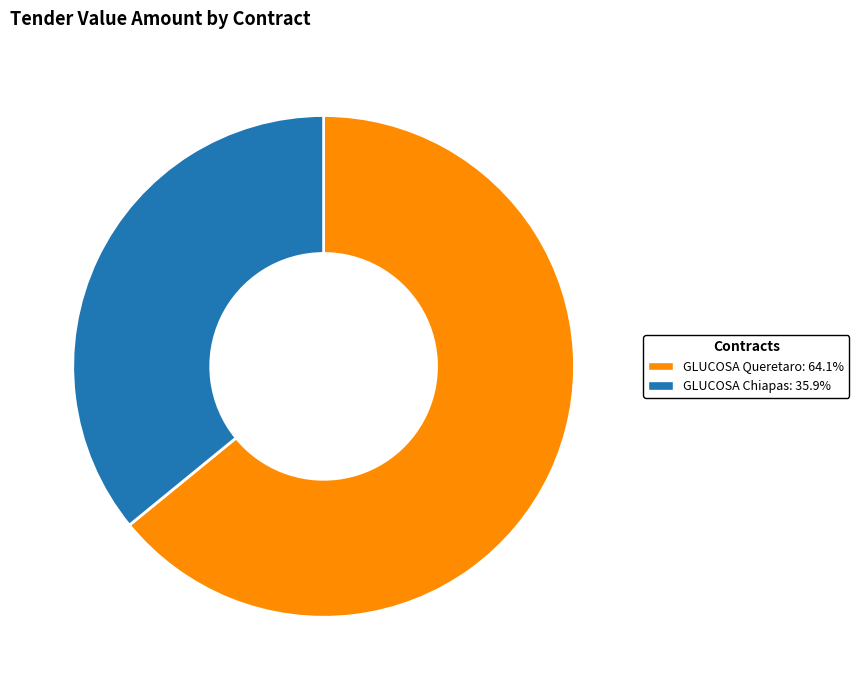

Is there any slice that represents more than half of the pie?

Yes